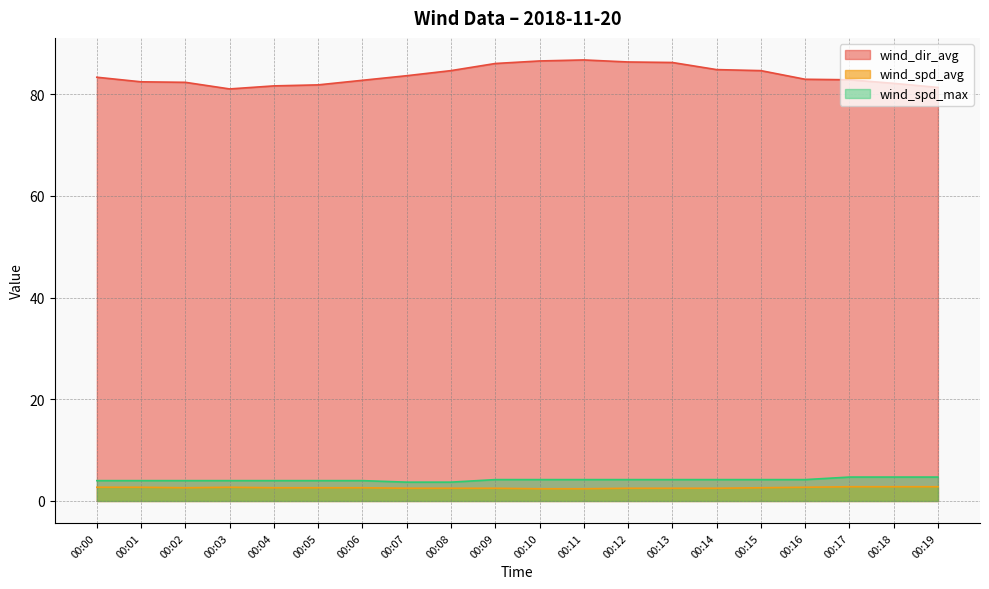

Where is wind_dir_avg nearest to the value 83?

00:16